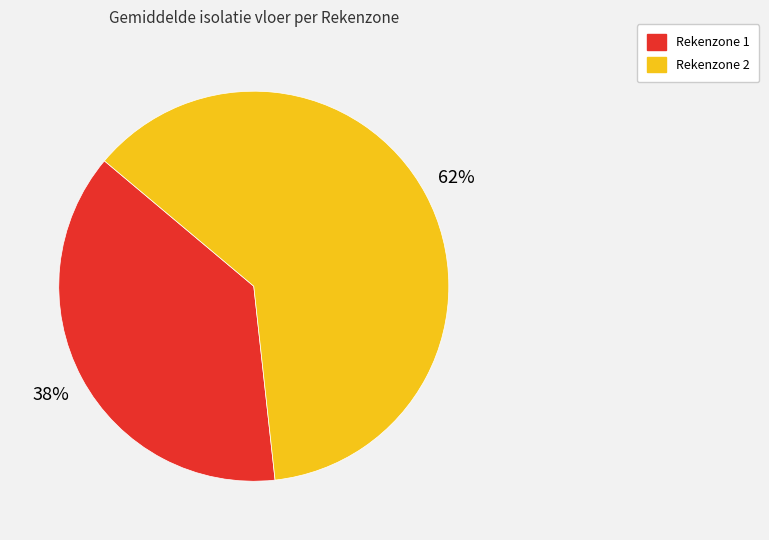

What is the majority slice?

Rekenzone 2